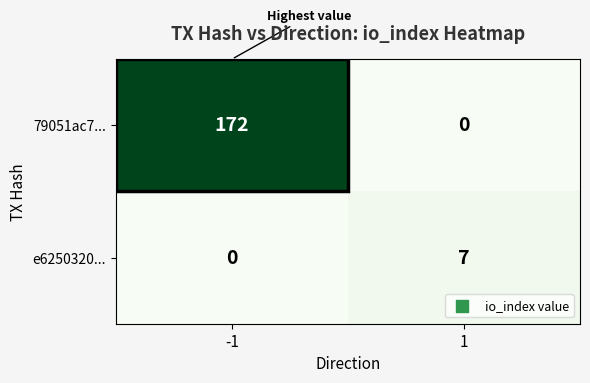

At 1, list the series in order from largest to smallest.

e6250320..., 79051ac7...